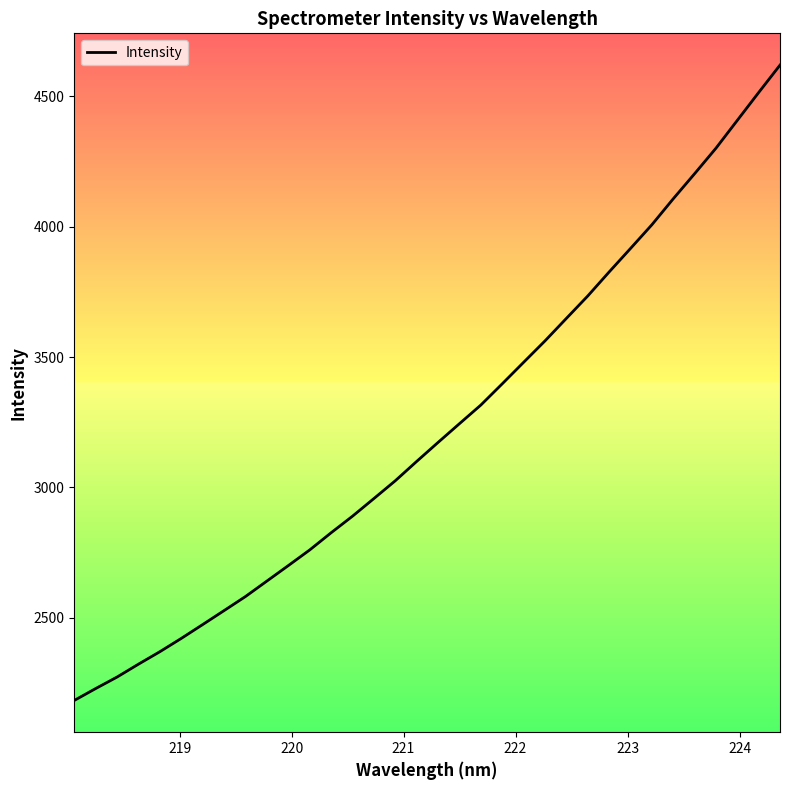

What is the difference between the second highest and minimum values?

2331.9